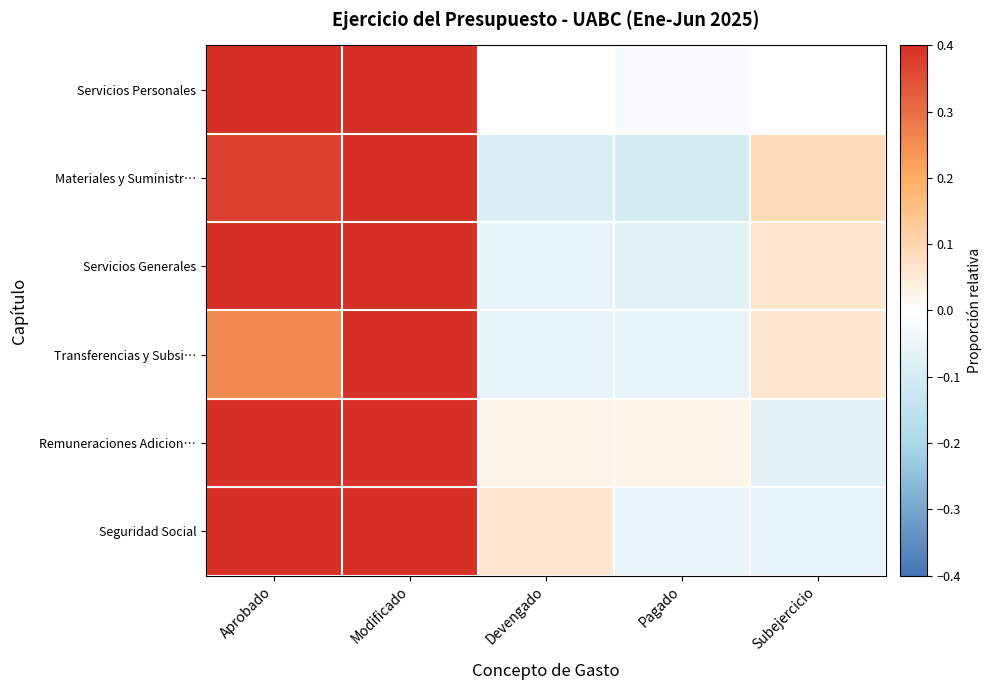

At which category is the sum across all series the highest?

Modificado